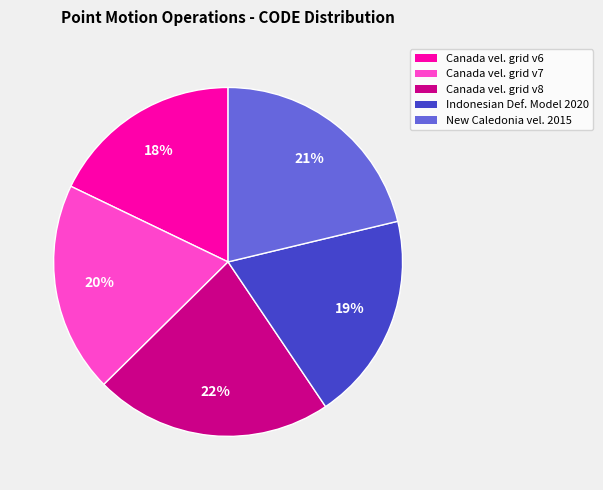

Does any single category account for the majority?

No